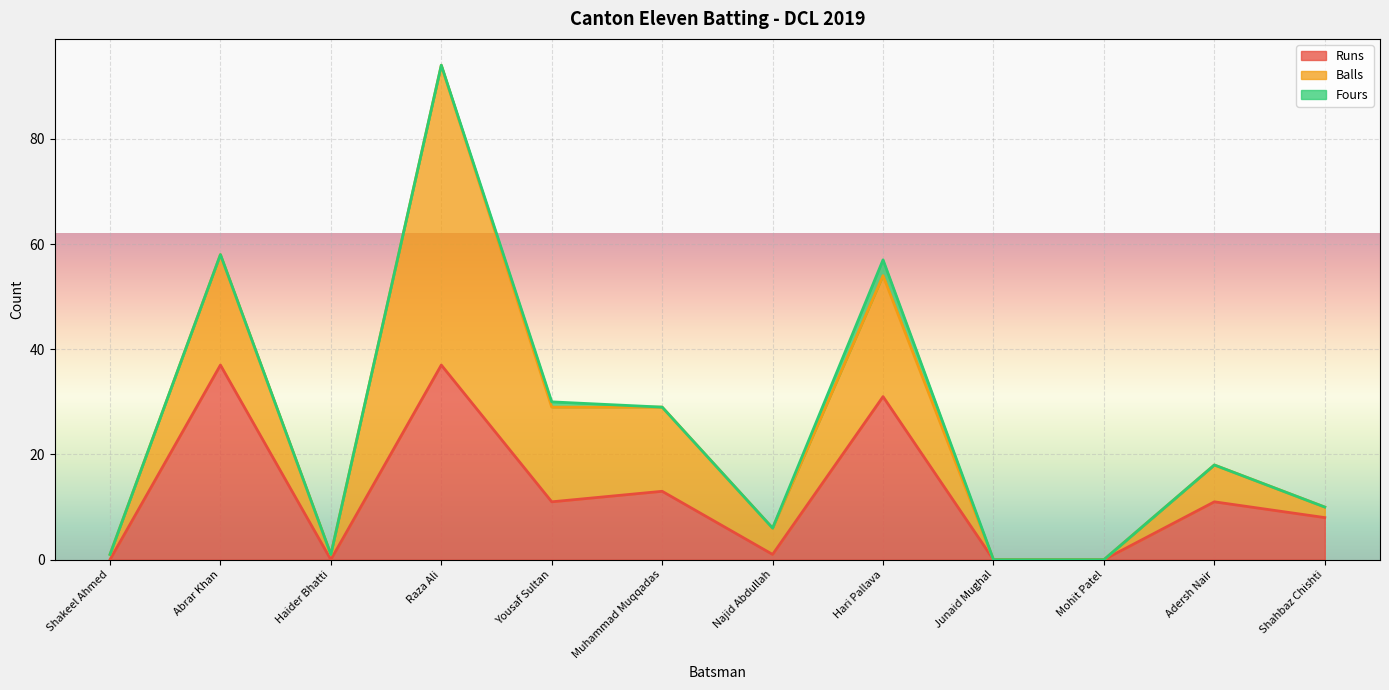

Where is Balls nearest to the value 28?

Hari Pallava